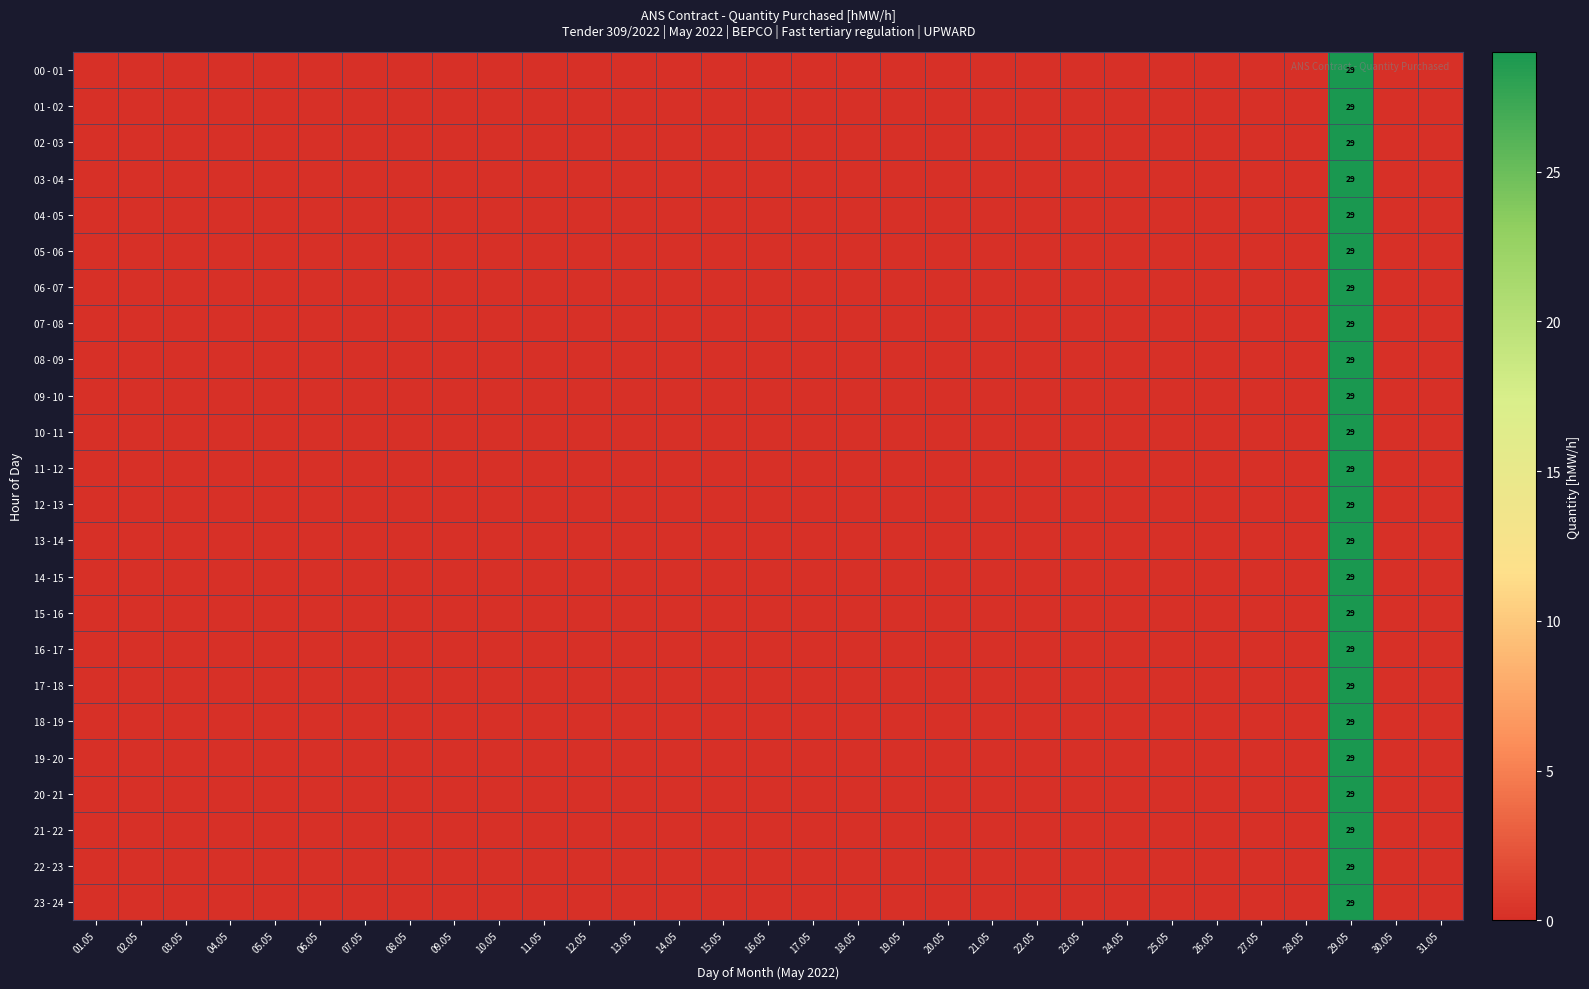

Between 14.05 and 09.05, which is larger?

14.05